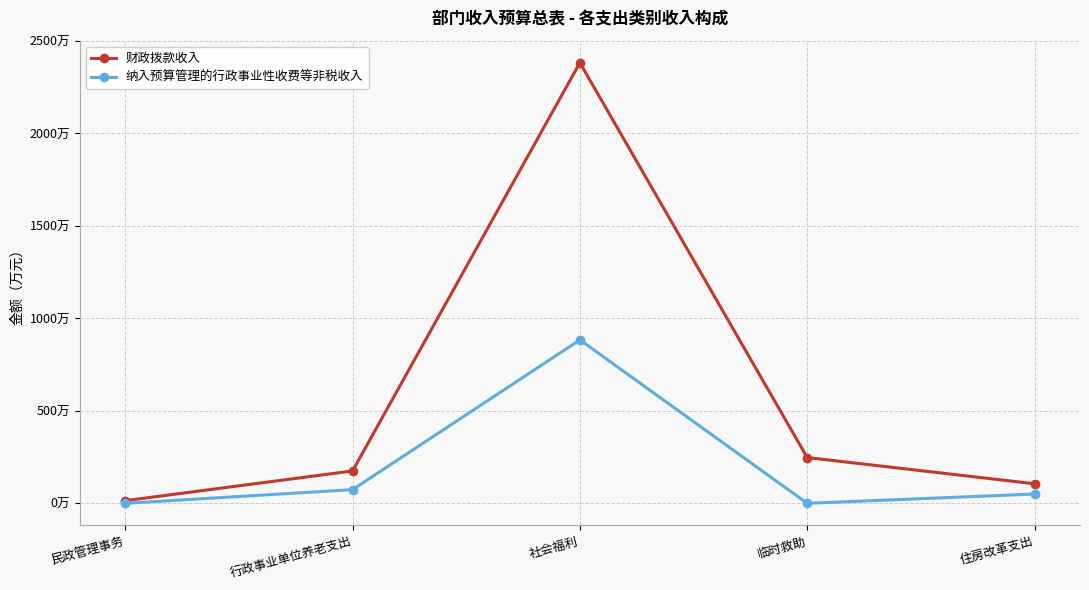

What are all the series names shown in the legend?

财政拨款收入, 纳入预算管理的行政事业性收费等非税收入